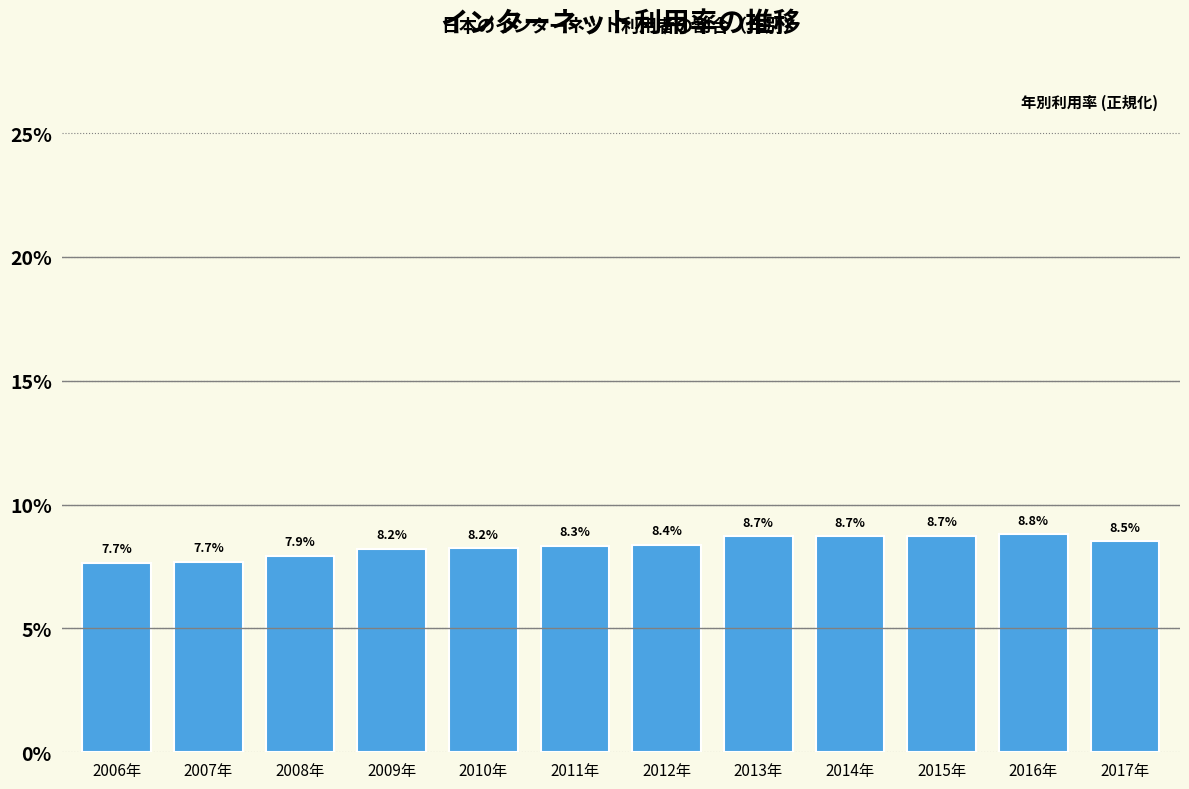

Reading left to right, what are all the values shown in this chart?

2006年=7.7	2007年=7.7	2008年=7.9	2009年=8.2	2010年=8.2	2011年=8.3	2012年=8.4	2013年=8.7	2014年=8.7	2015年=8.7	2016年=8.8	2017年=8.5